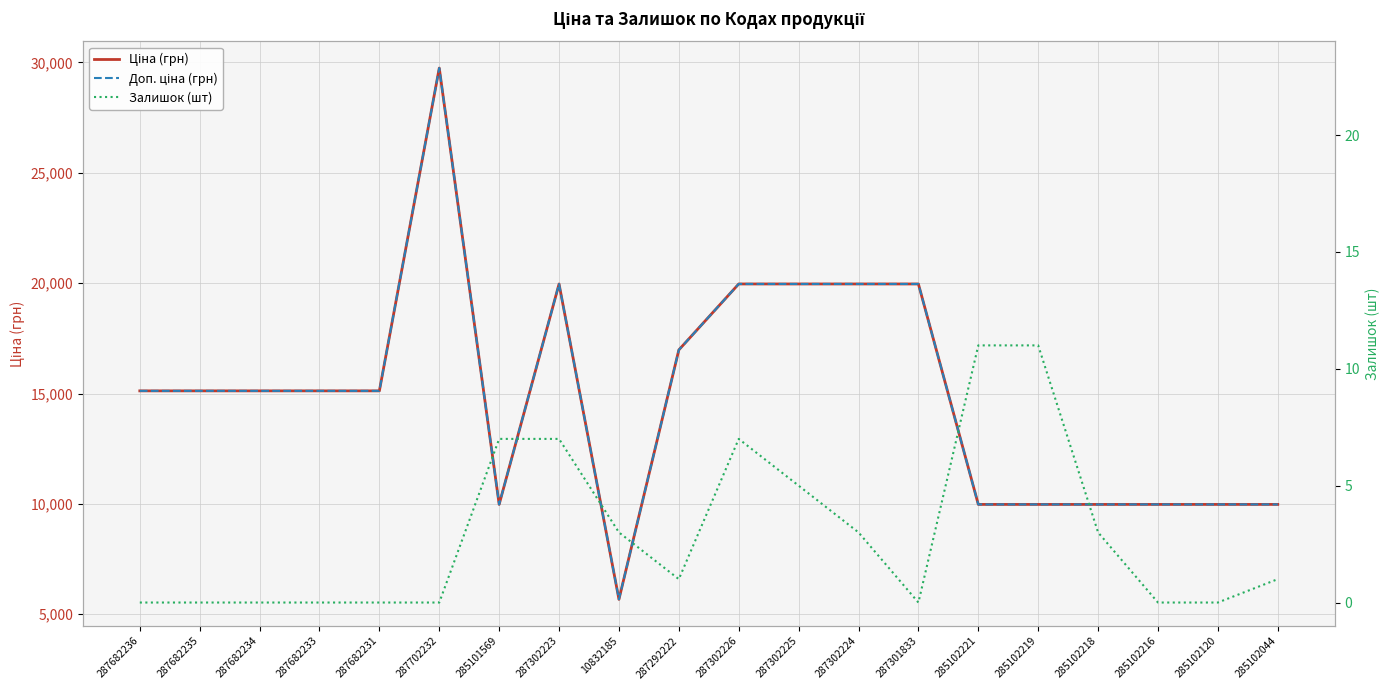

What is the total value across all series at 285102221?

19961.0